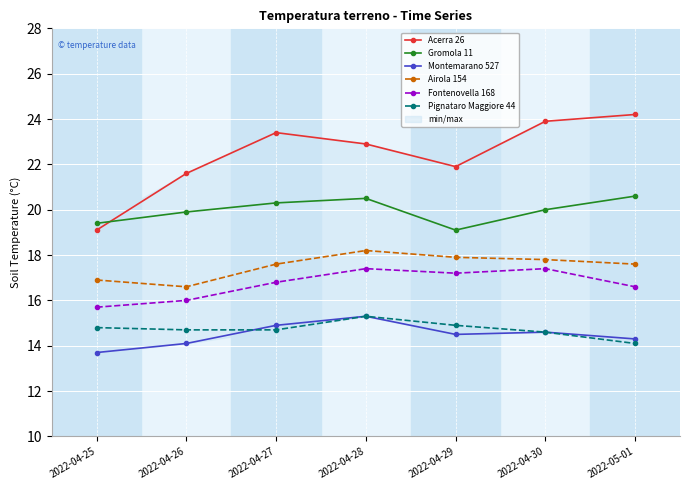

At which category is the sum across all series the highest?

2022-04-28